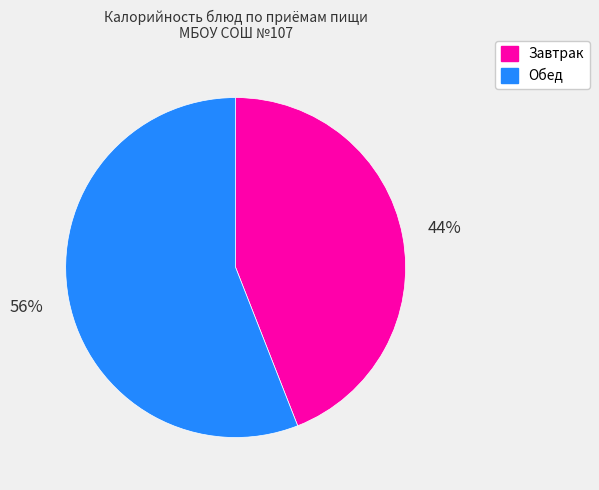

To the nearest percent, what is the difference between the largest and smallest slice percentages?

12%